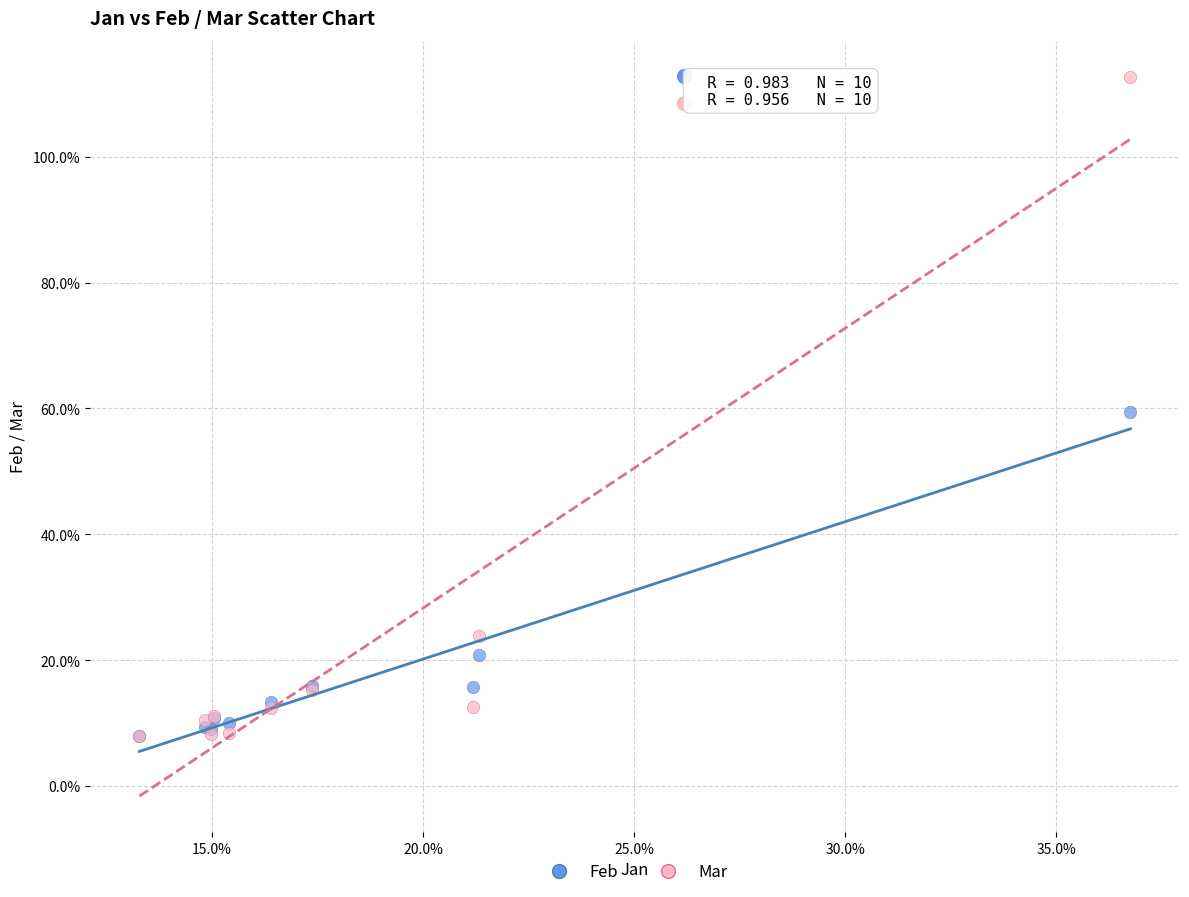

Which series reaches the maximum Y coordinate?

Mar